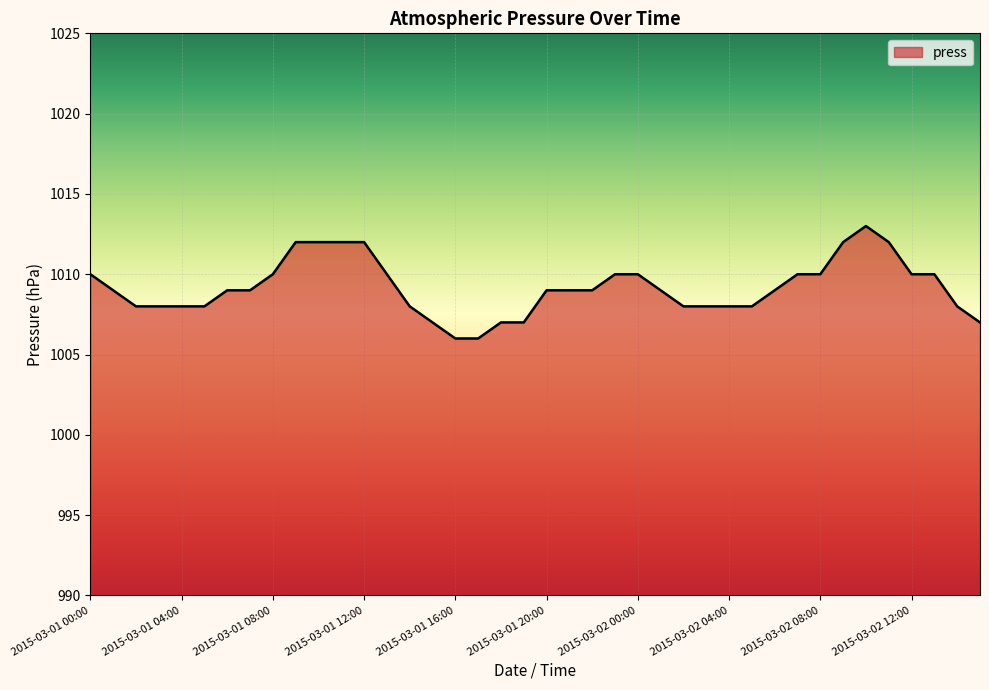

What is the difference between the maximum and second lowest values?

7